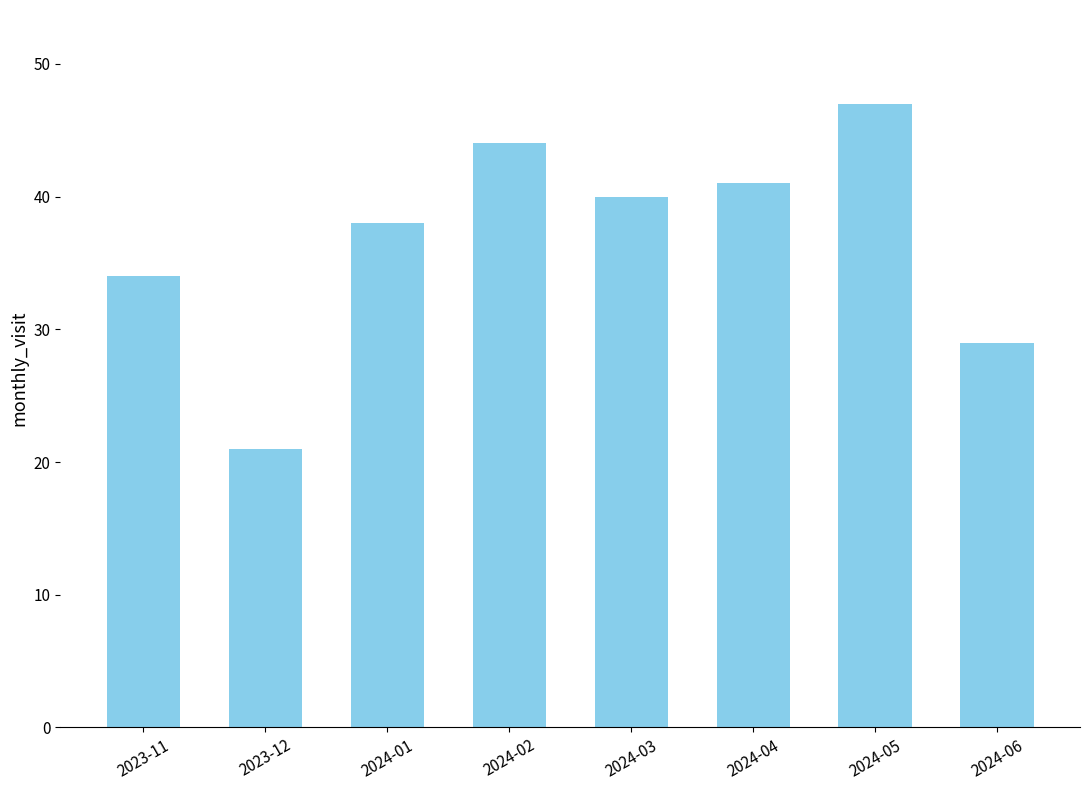

What is the difference between the values at 2024-03 and 2024-05?

7